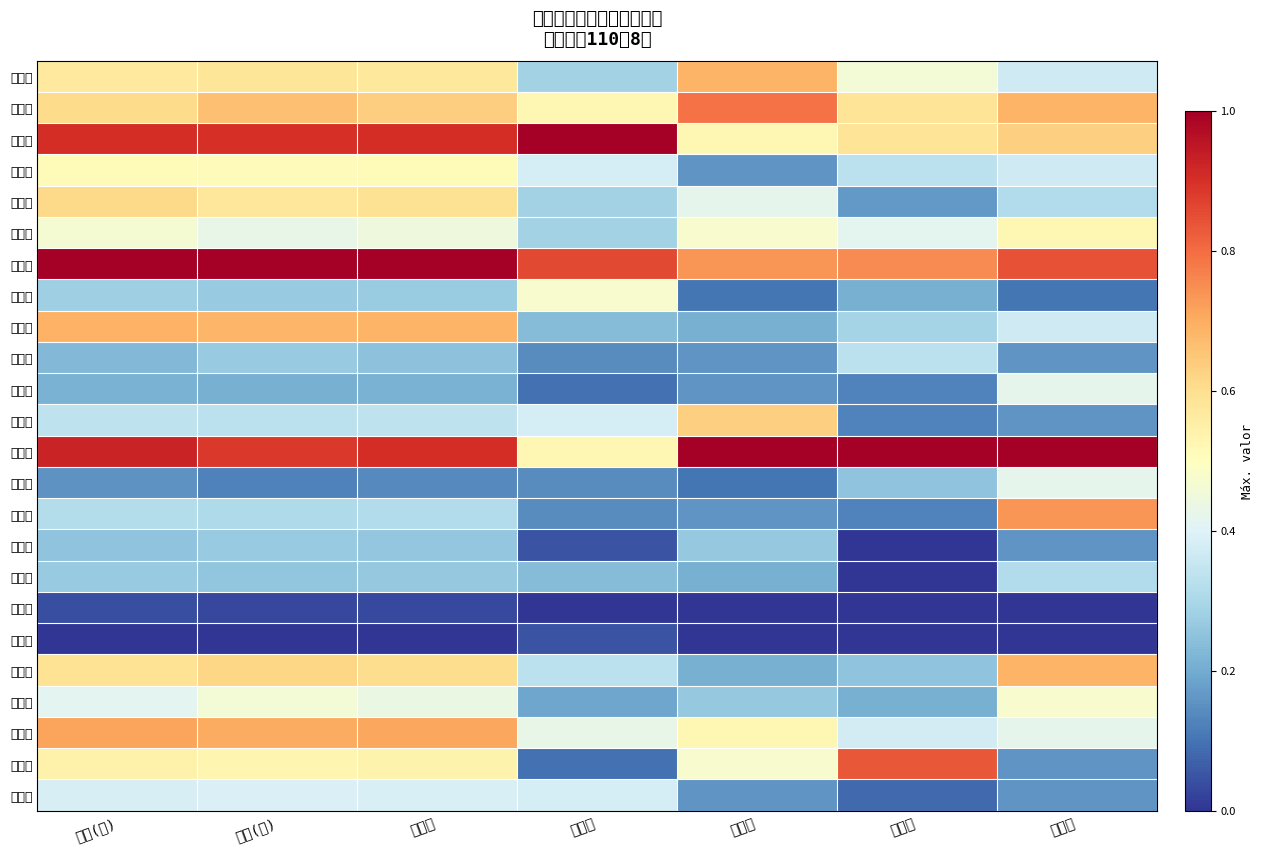

What is the difference between the highest and lowest values at 住變入?

1.0